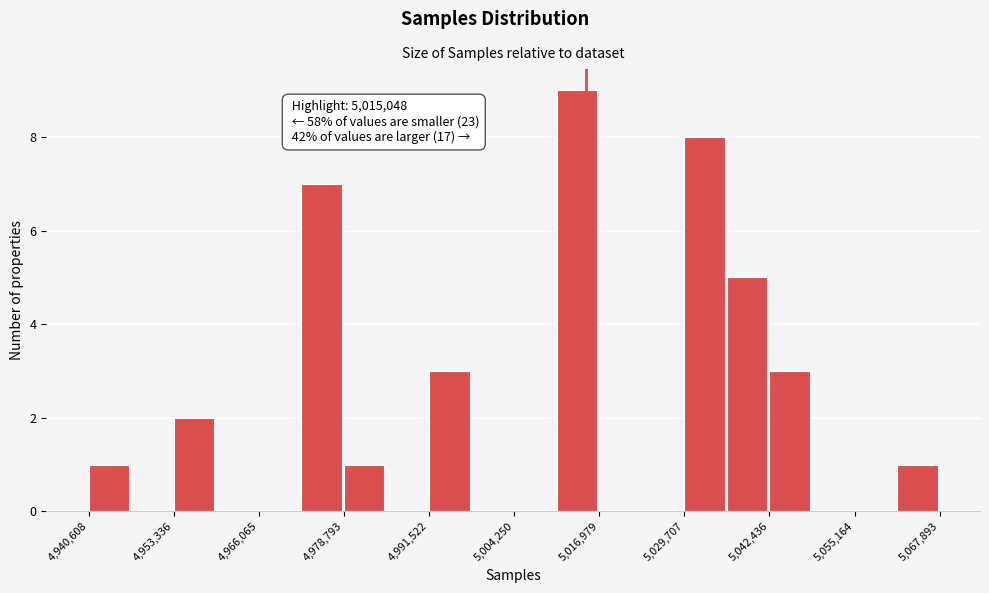

Around what value on the x-axis is the tallest bar? Give the approximate position of its centre, as read against the axis.

5014000